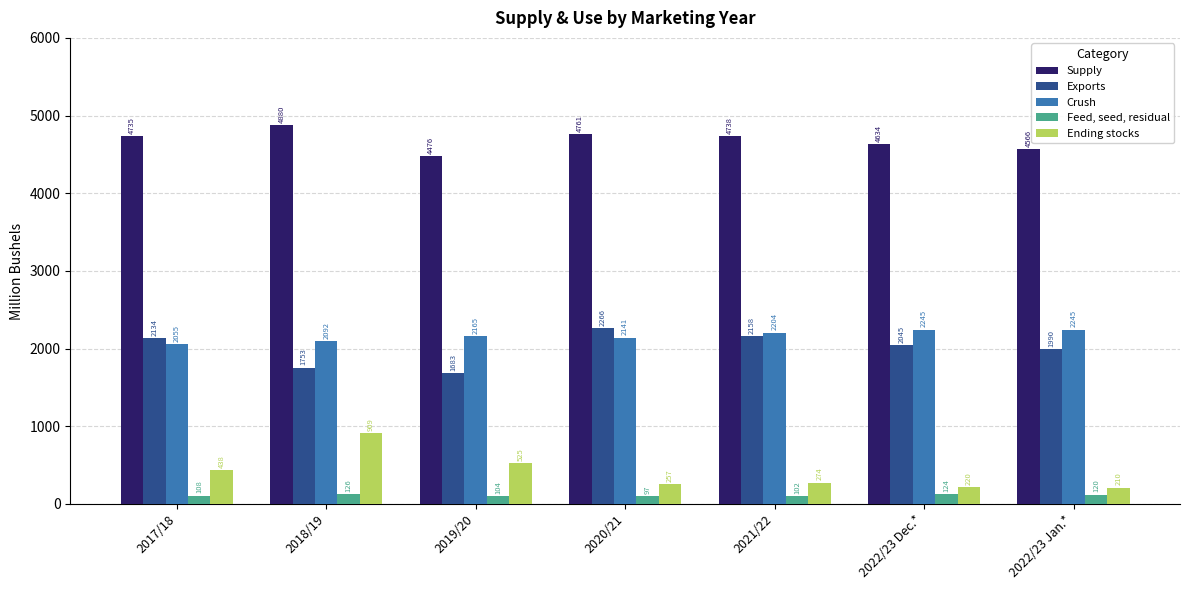

What is the minimum value shown in the chart?

97.3